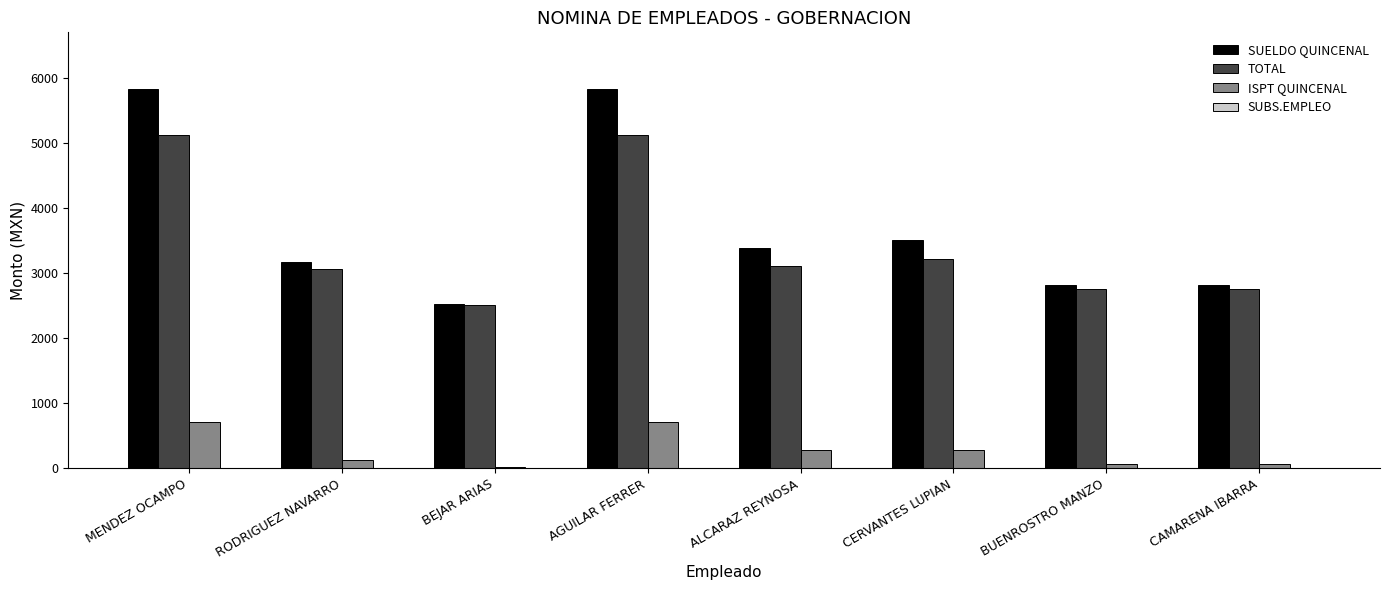

How many data points does each series have?

8